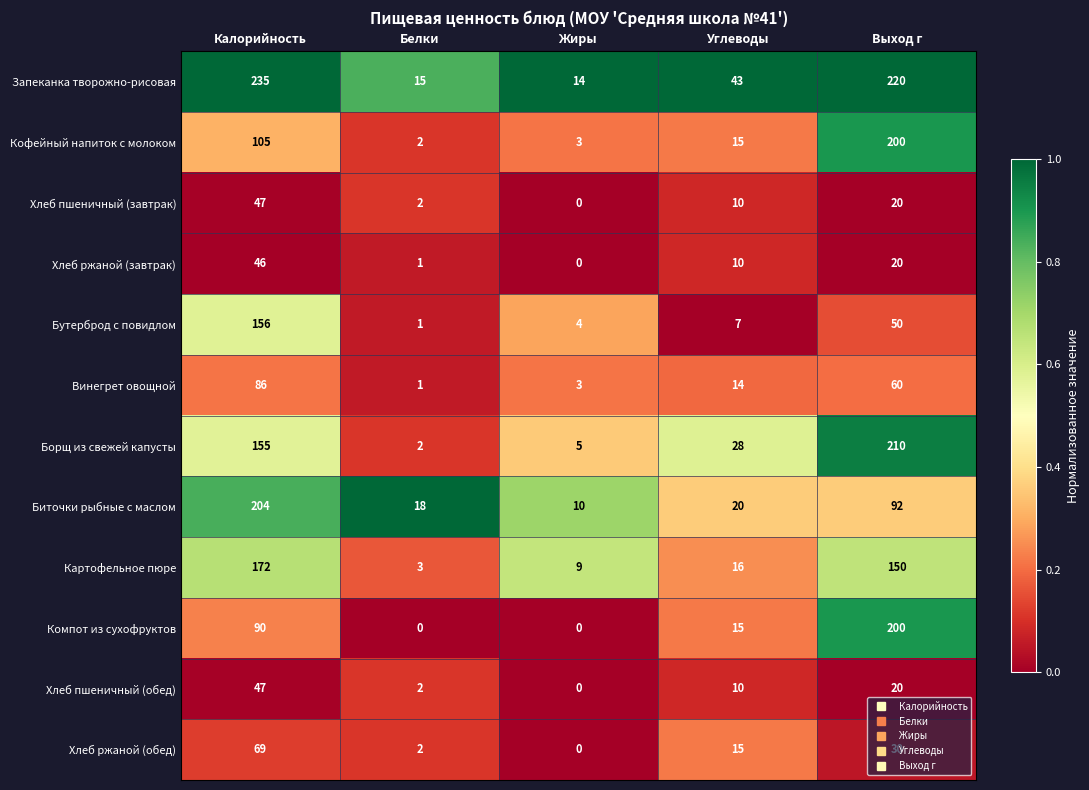

Rank the categories by Бутерброд с повидлом value from lowest to highest.

Белки, Жиры, Углеводы, Выход г, Калорийность